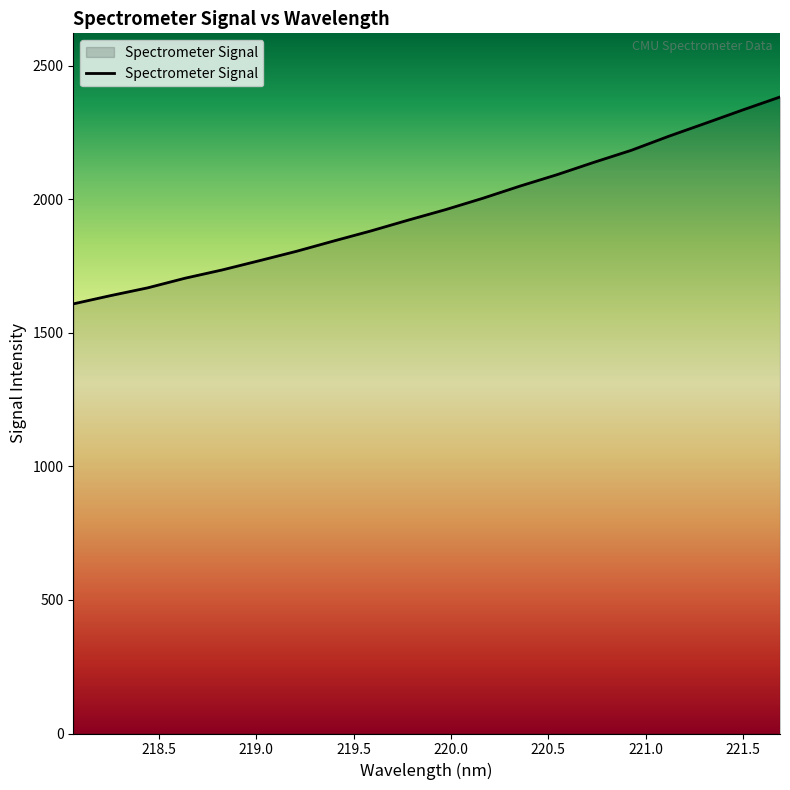

What is the maximum value shown in the chart?

2382.8